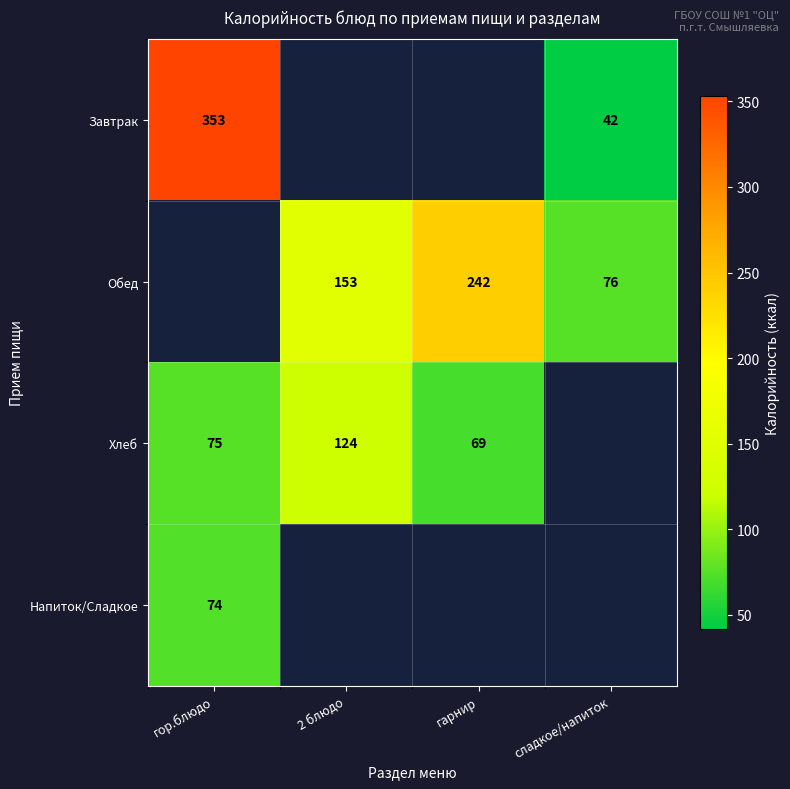

Is the value of Обед at 2 блюдо greater than the value of Завтрак at сладкое/напиток?

Yes